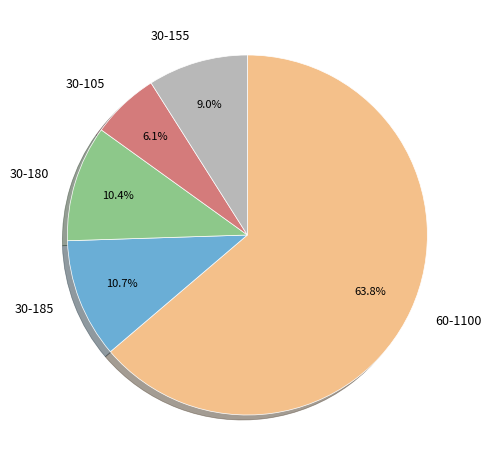

Is the sum of 60-1100 and 30-105 greater than half?

Yes